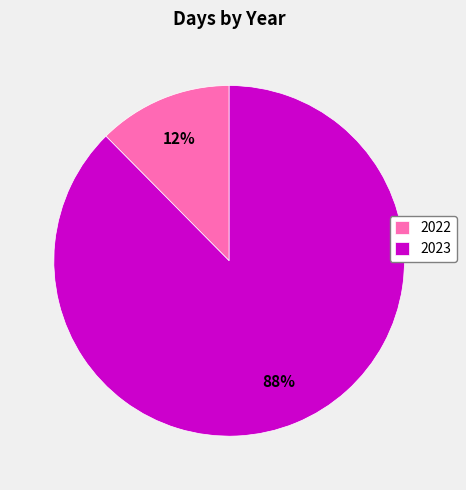

The 2023 slice represents 95% of the pie. True or false?

False